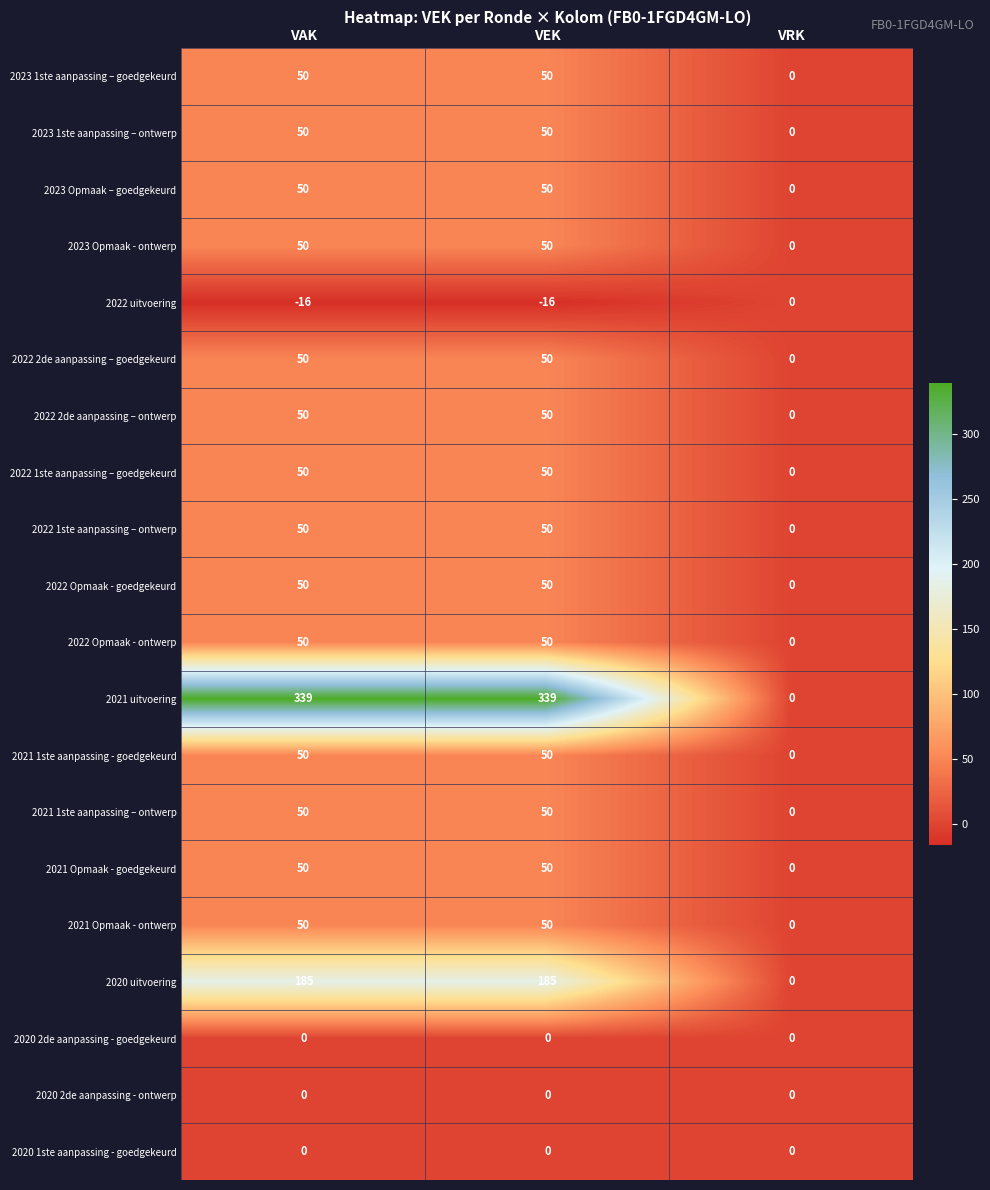

Count the 2021 Opmaak - goedgekeurd values in the range 0 to 50.

3